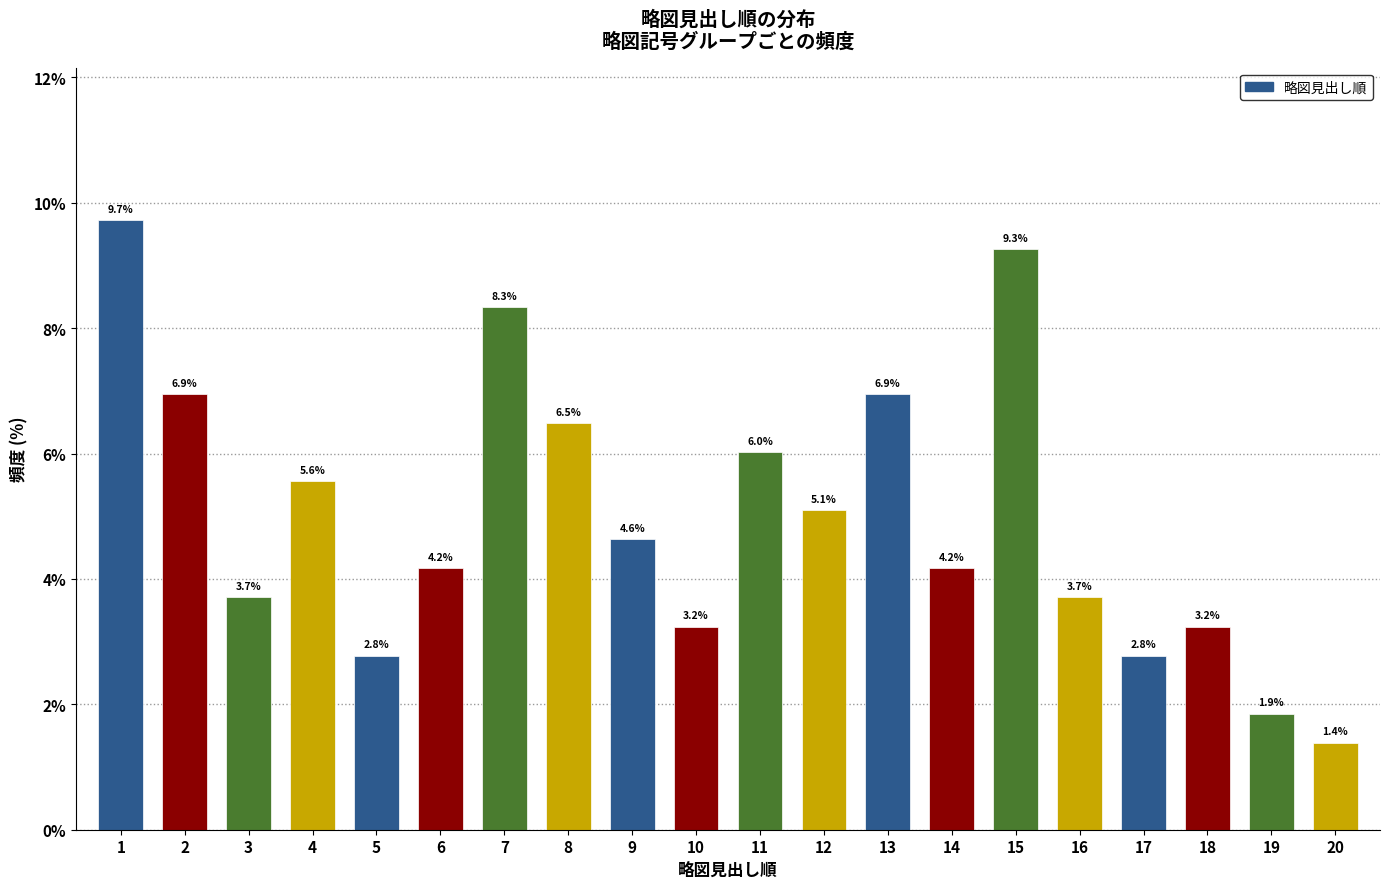

Reading left to right, extract all data points from this chart.

9.7	6.9	3.7	5.6	2.8	4.2	8.3	6.5	4.6	3.2	6.0	5.1	6.9	4.2	9.3	3.7	2.8	3.2	1.9	1.4